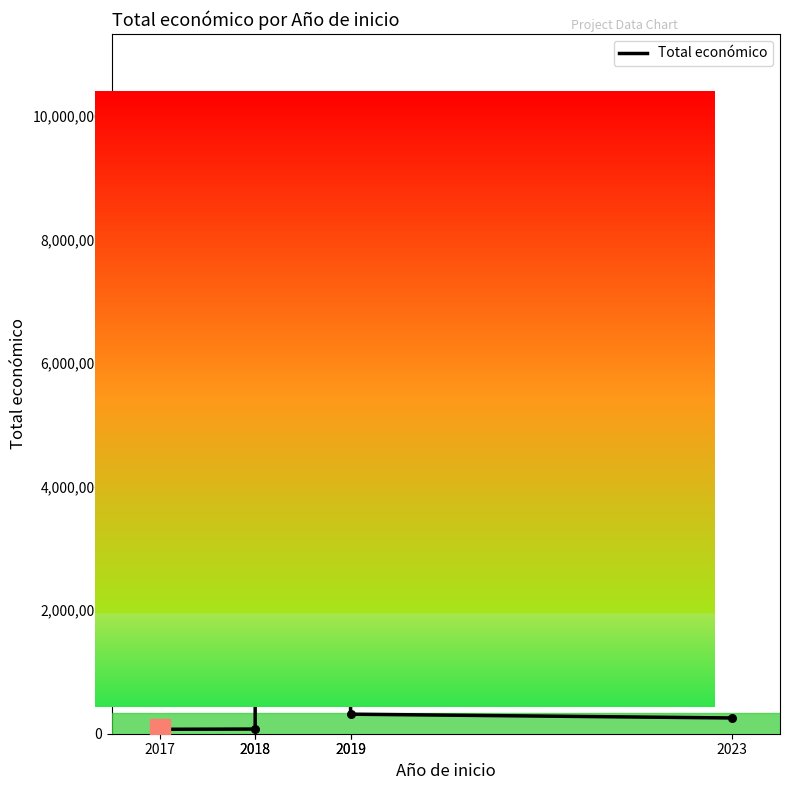

Approximately how many times larger is the value at 2017 compared to 2018?

1.0